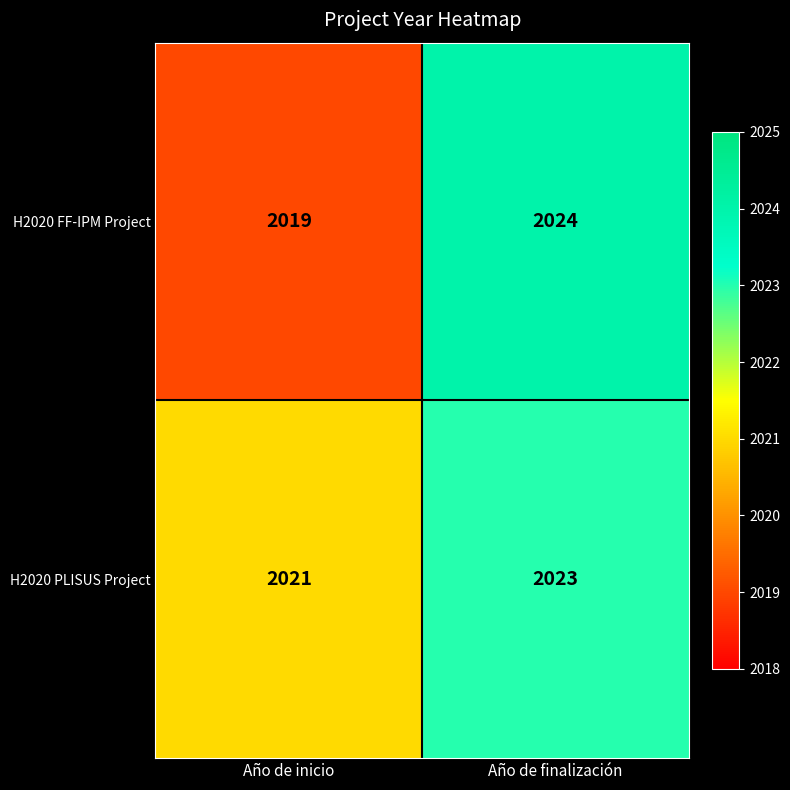

Reading right to left, transcribe all the data shown in this chart.

H2020 FF-IPM Project: 2024	2019
H2020 PLISUS Project: 2023	2021